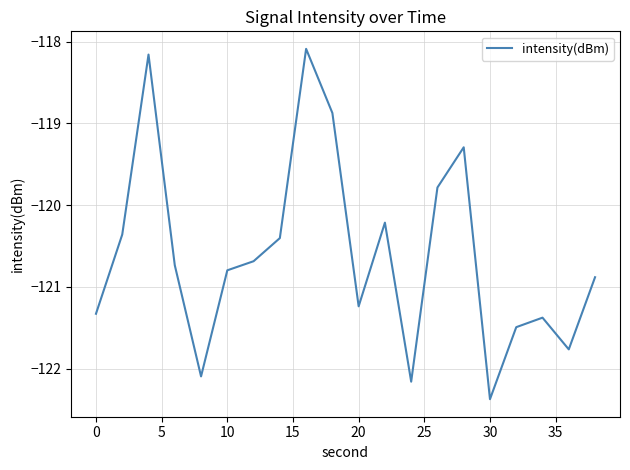

Reading left to right, what are all the values shown in this chart?

-121.3	-120.4	-118.2	-120.7	-122.1	-120.8	-120.7	-120.4	-118.1	-118.9	-121.2	-120.2	-122.2	-119.8	-119.3	-122.4	-121.5	-121.4	-121.8	-120.9